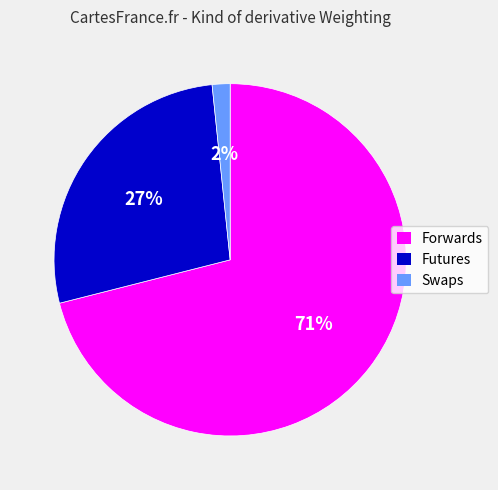

Which has a higher value, Swaps or Futures?

Futures